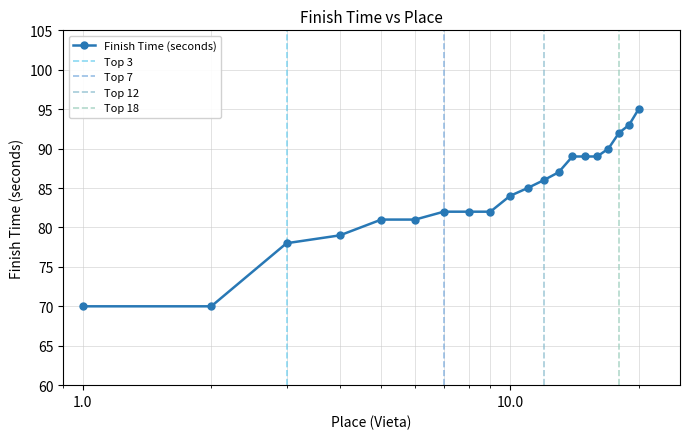

List the labels in order of value, largest first.

20, 19, 18, 17, 14, 15, 16, 13, 12, 11, 10, 7, 8, 9, 5, 6, 4, 3, 1, 2